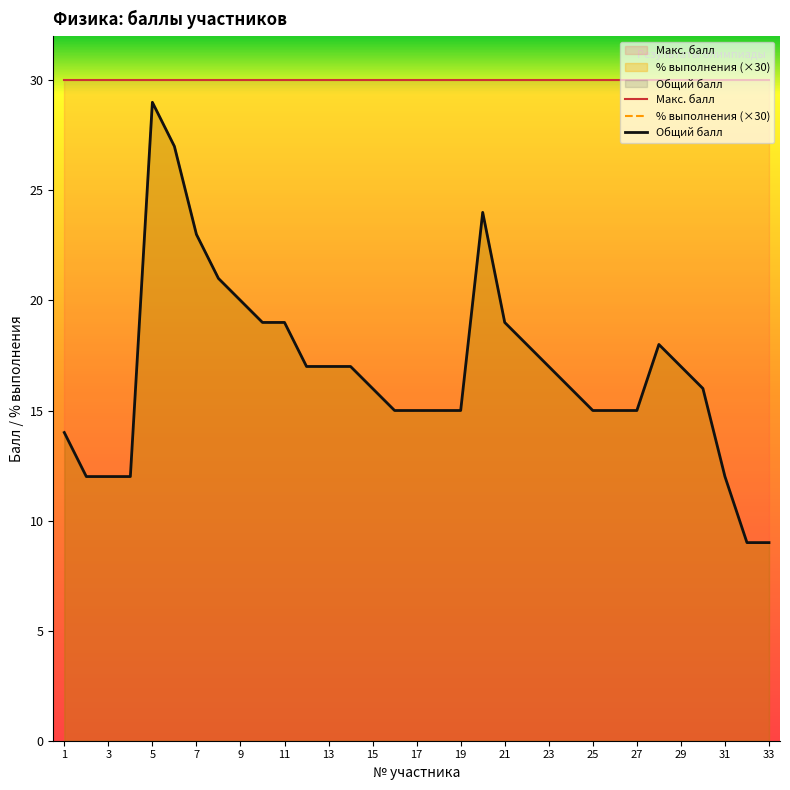

Is the value of Общий балл at 31 greater than the value of % выполнения at 5?

No